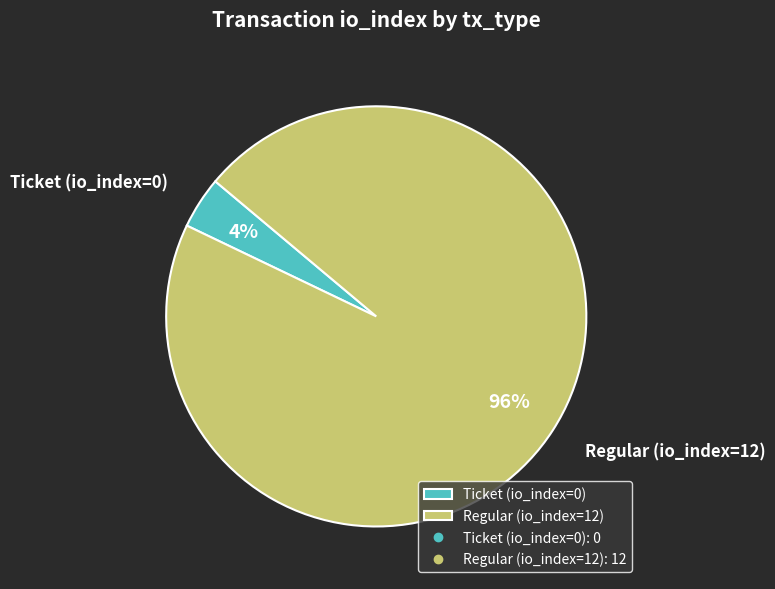

Between Ticket (io_index=0) and Regular (io_index=12), which is larger?

Regular (io_index=12)